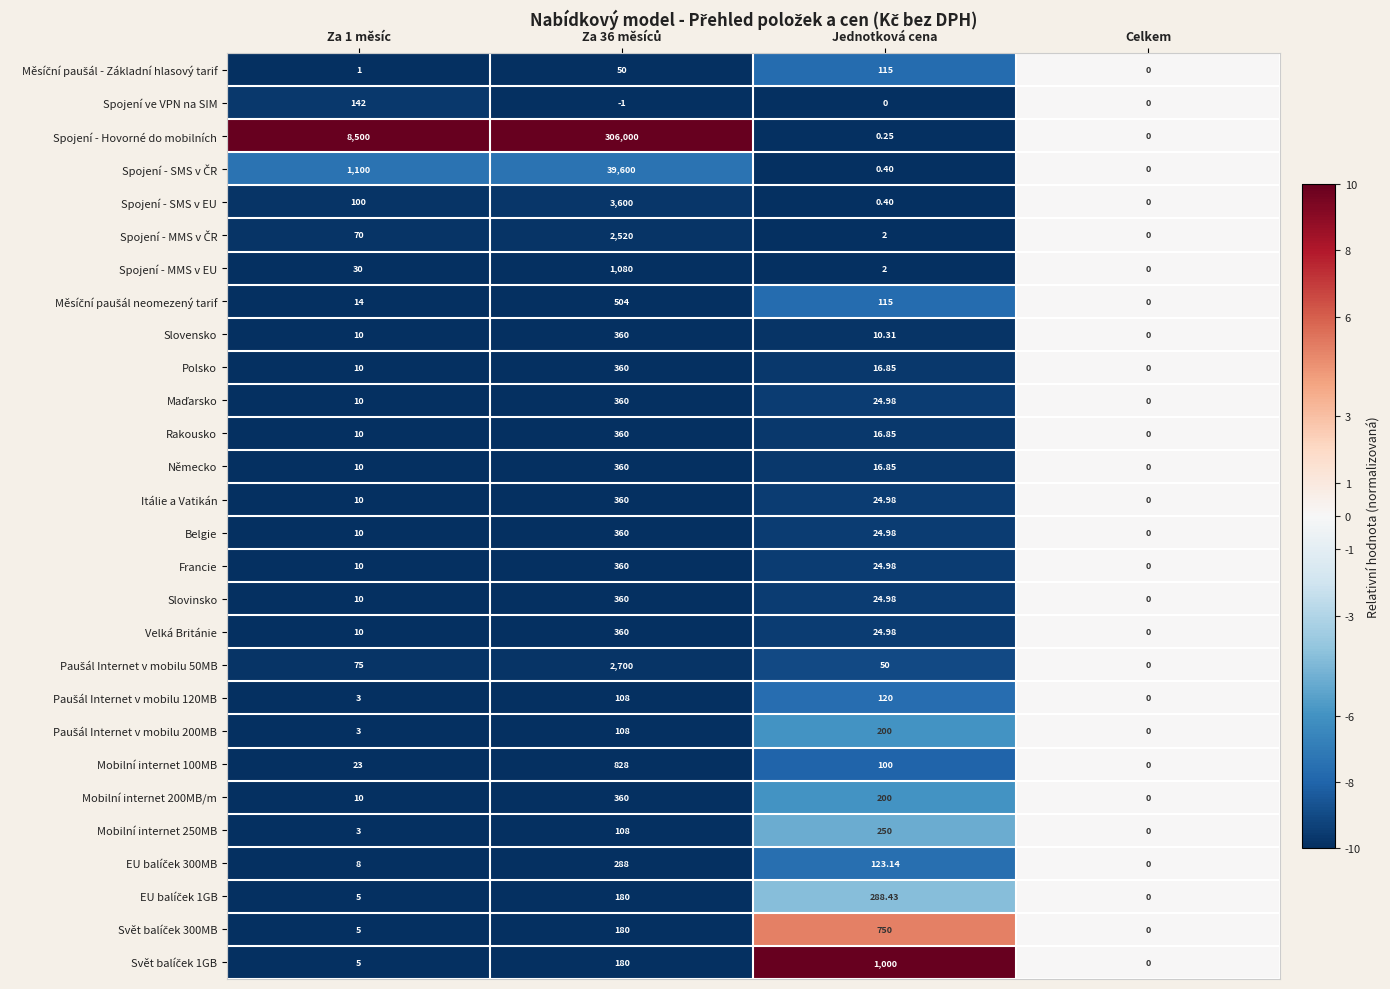

Which series has the largest range (max minus min)?

Spojení - Hovorné do mobilních